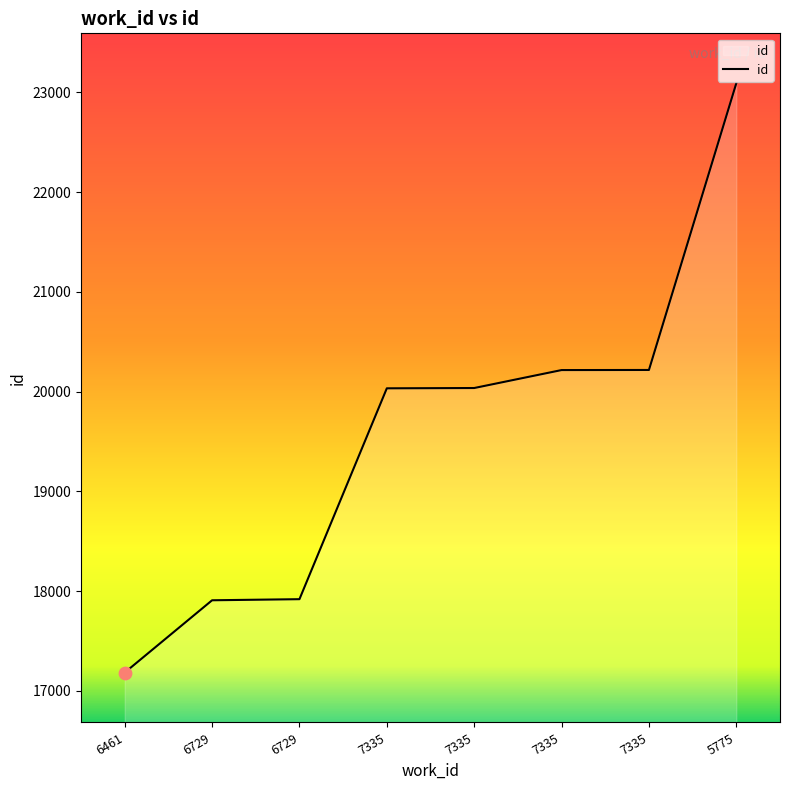

How many distinct data groups are displayed?

1